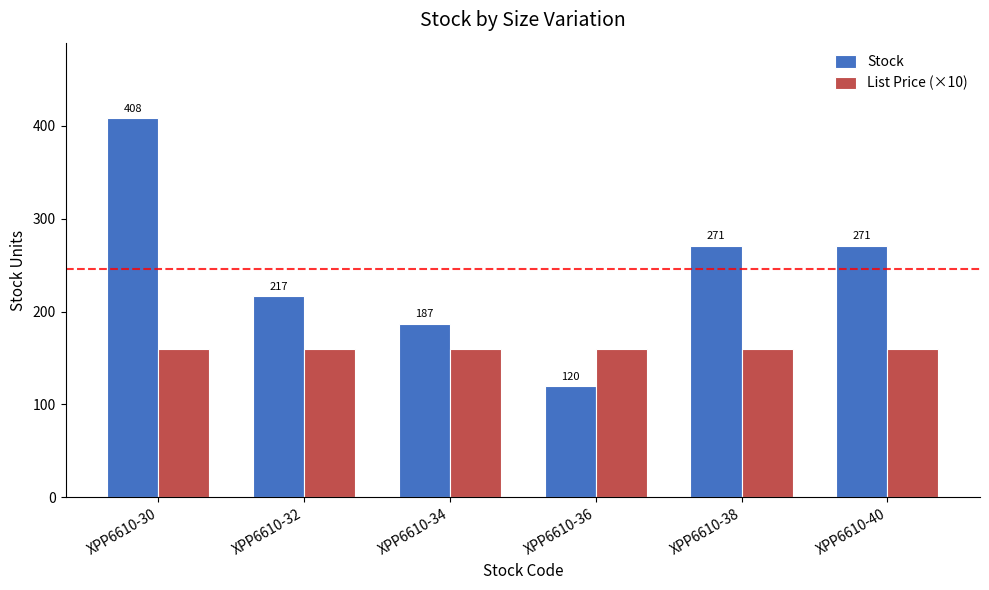

What is the value of the List Price (×10) bar at the 6th from the left?

159.5